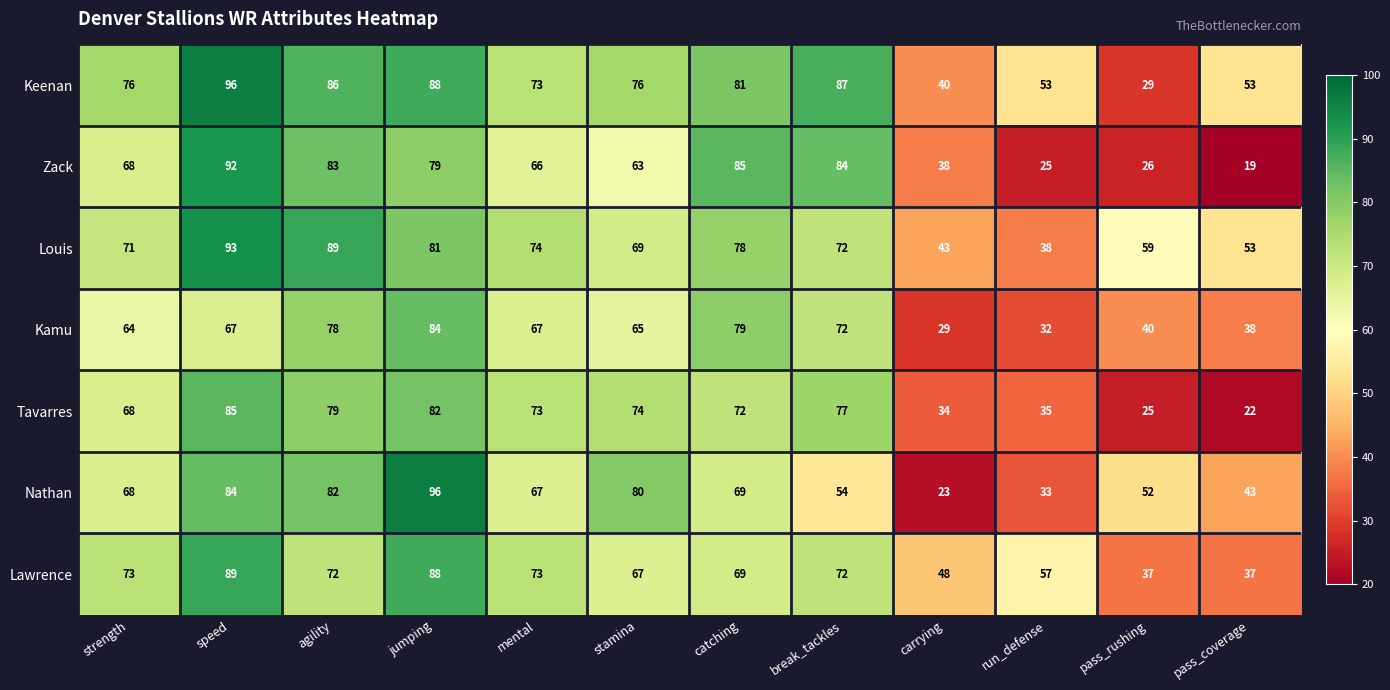

What is the smallest value displayed?

19